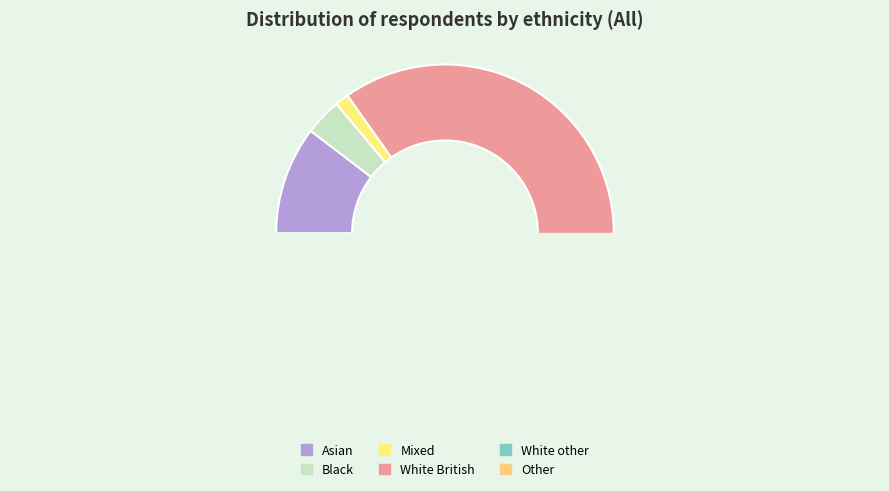

What percentage do Black and White other together represent?

8.1%